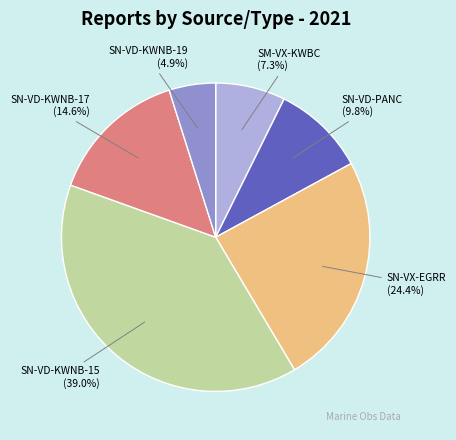

Rank the categories by value from lowest to highest.

SN-VD-KWNB-19, SM-VX-KWBC, SN-VD-PANC, SN-VD-KWNB-17, SN-VX-EGRR, SN-VD-KWNB-15